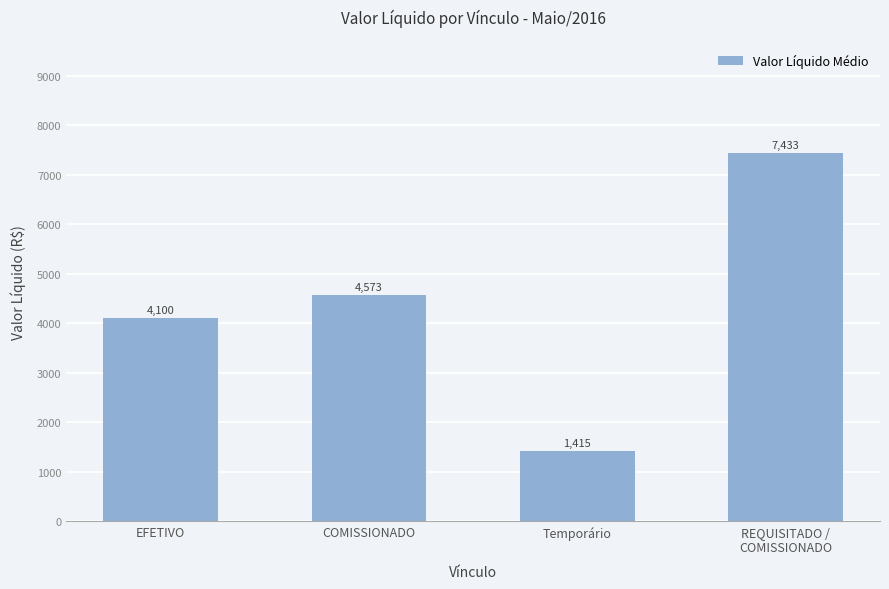

What is the difference between the maximum and minimum values?

6017.1